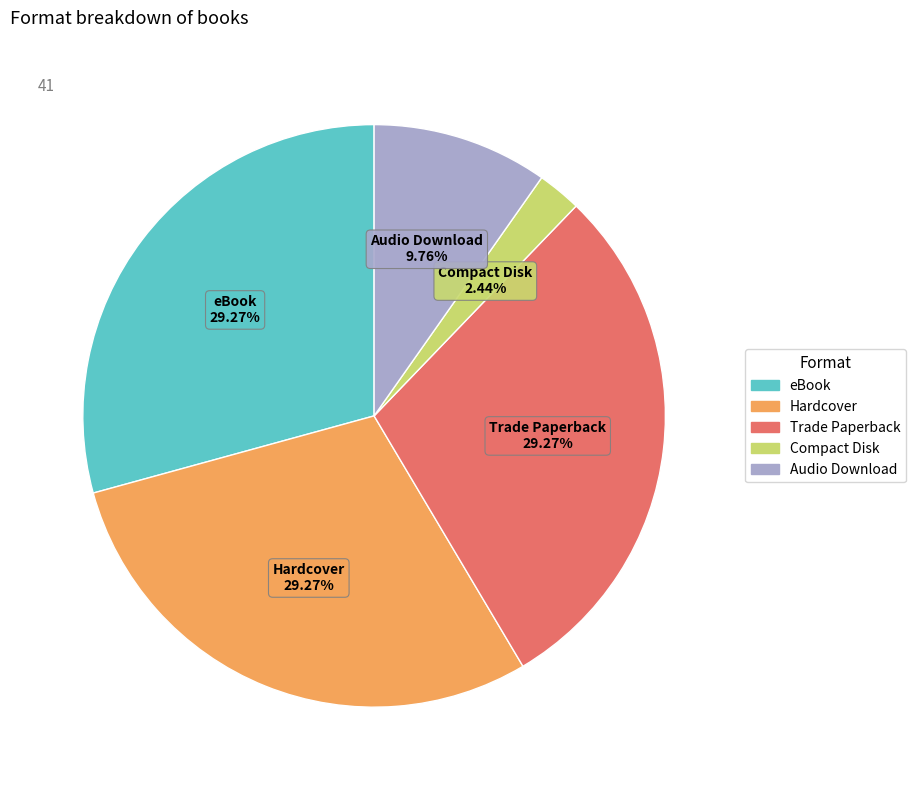

Is there a majority slice in this chart?

No